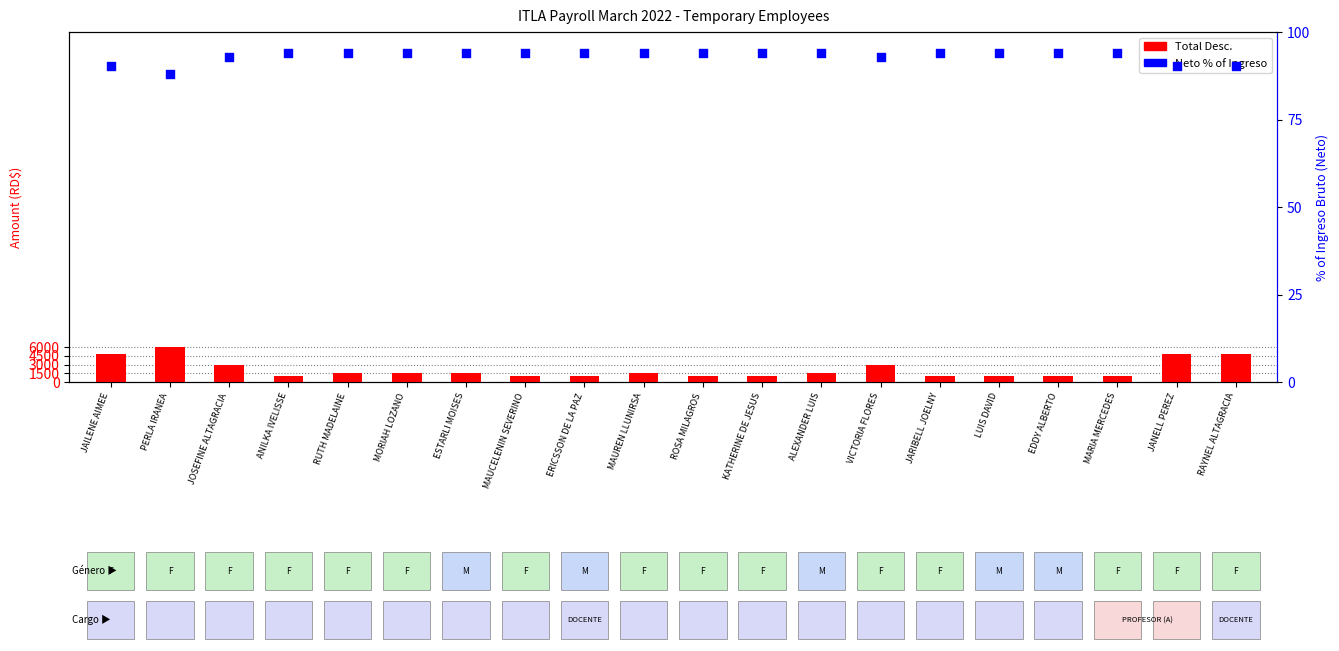

What are all the series names shown in the legend?

Total Desc., Neto % of Ingreso